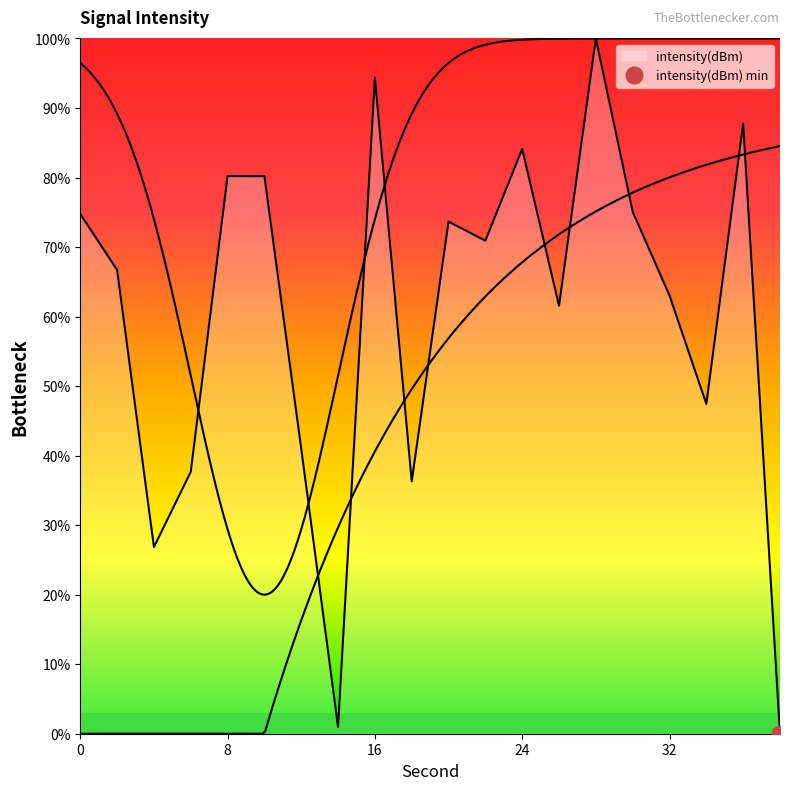

Reading left to right, list all the values displayed in this chart.

0=74.8	2=66.7	4=26.9	6=37.7	8=80.2	10=80.2	12=41.0	14=1.0	16=94.4	18=36.3	20=73.7	22=70.9	24=84.1	26=61.6	28=100.0	30=75.1	32=63.0	34=47.4	36=87.8	38=0.0